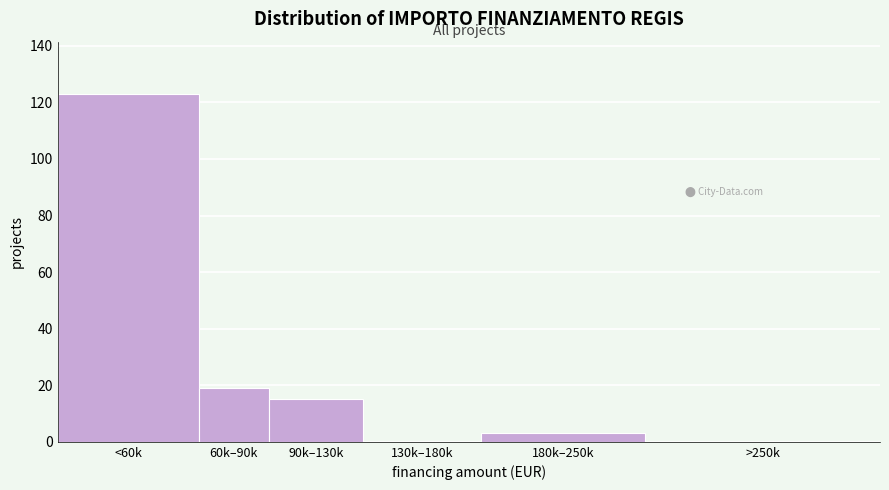

Reading right to left, extract all data points from this chart.

>250k=0	180k–250k=3	130k–180k=0	90k–130k=15	60k–90k=19	<60k=123